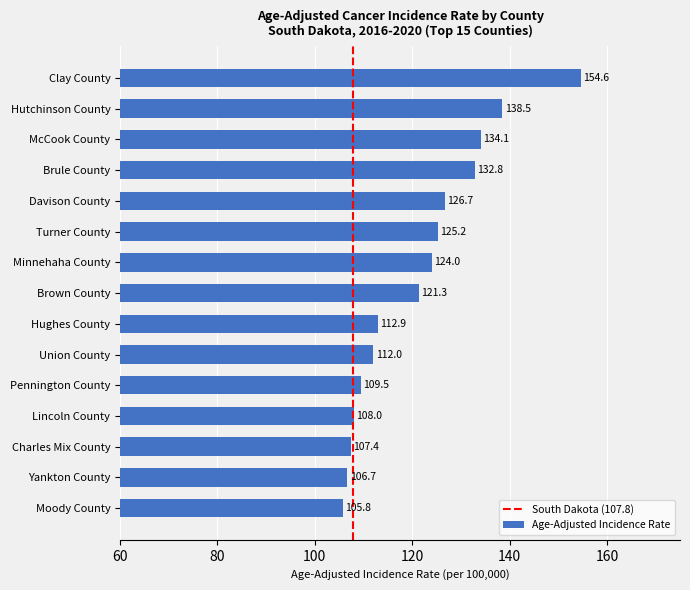

Reading top to bottom, list all the values displayed in this chart.

154.6	138.5	134.1	132.8	126.7	125.2	124.0	121.3	112.9	112.0	109.5	108.0	107.4	106.7	105.8